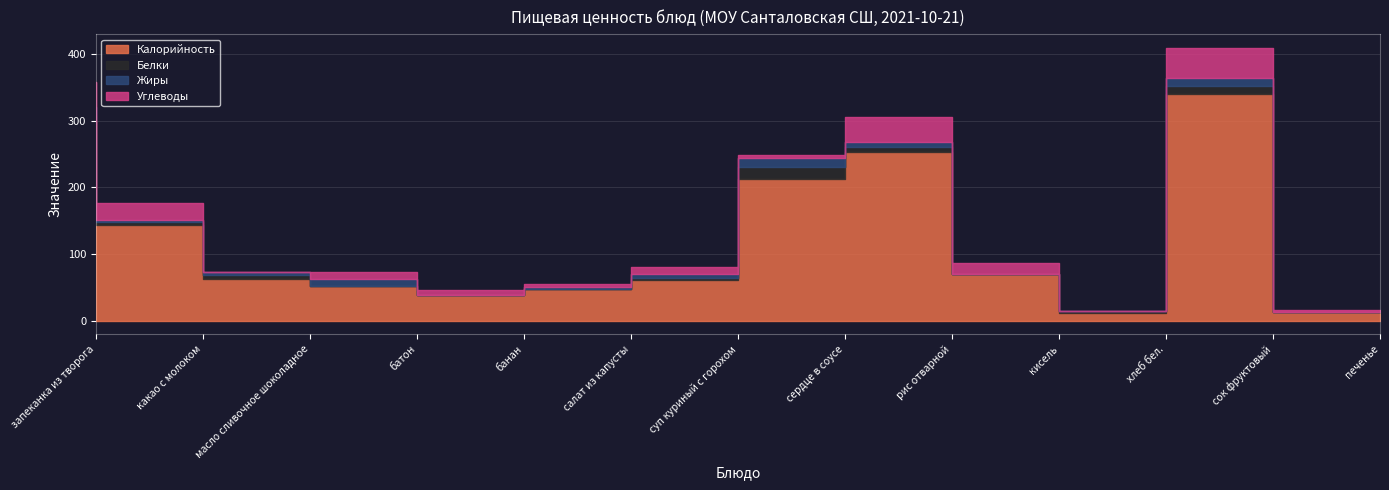

Which series changed the most between салат из капусты and сок фруктовый?

Калорийность